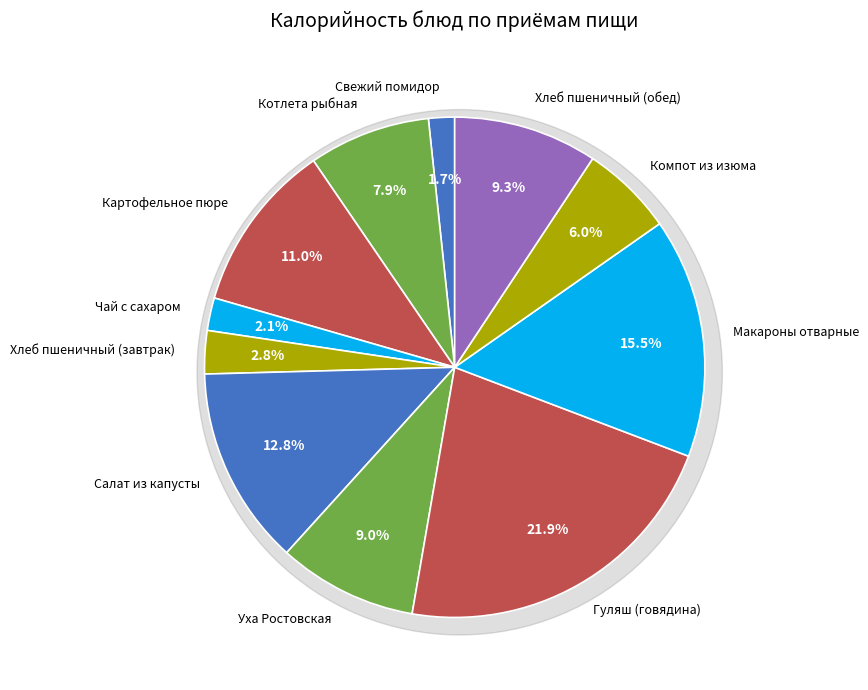

Combined, do Свежий помидор and Салат из капусты account for over 50%?

No